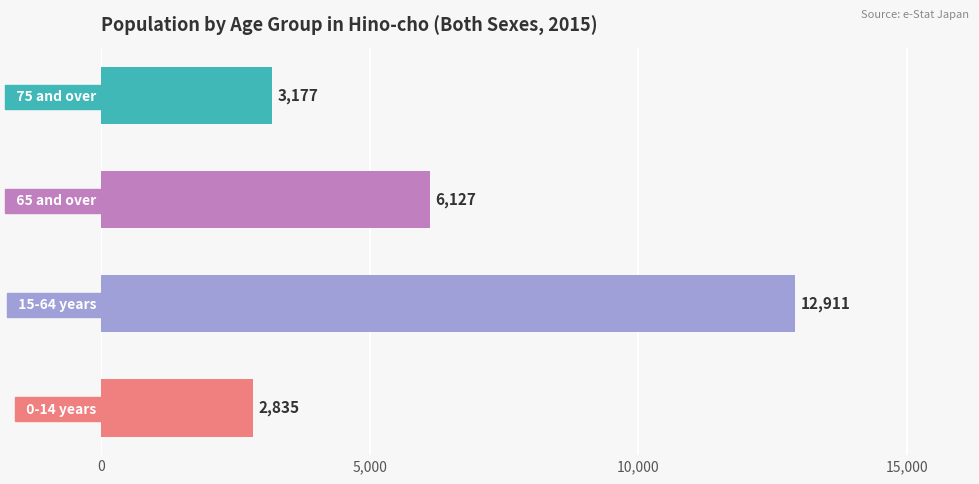

What value does the data have at   15-64 years, to the nearest 50?

12900